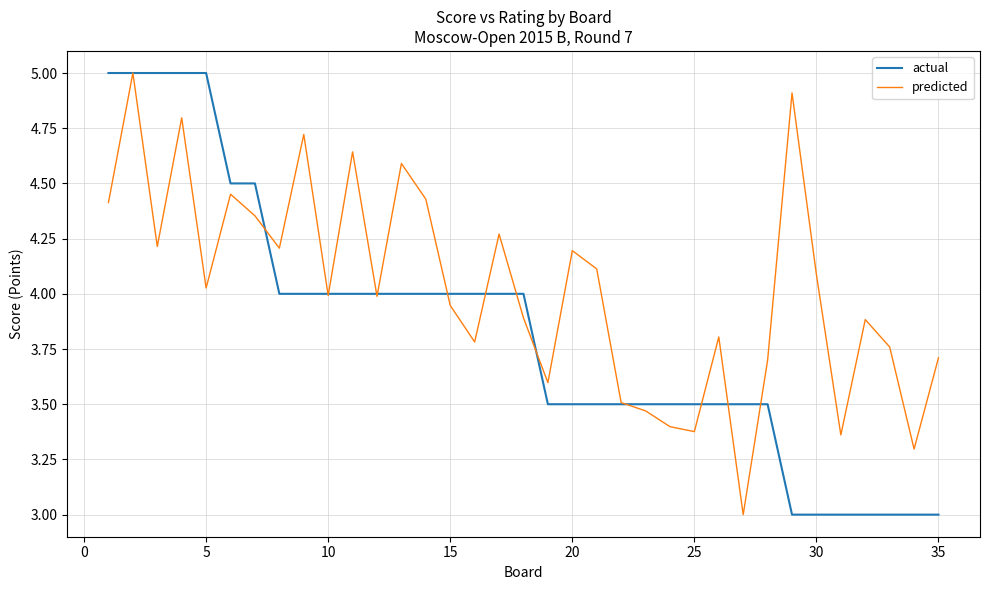

What is the minimum value for predicted?

3.0